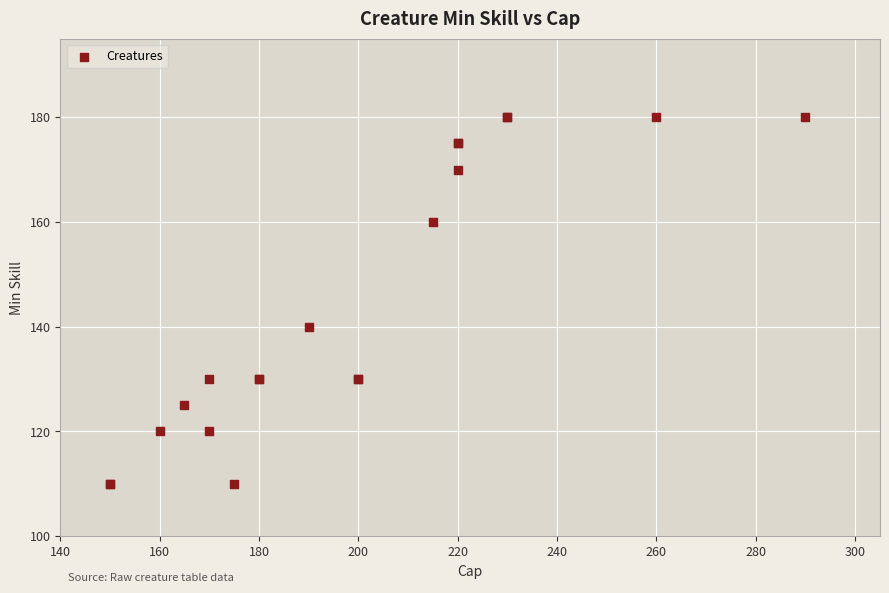

What Y value in the scatter plot is closest to 145?

140